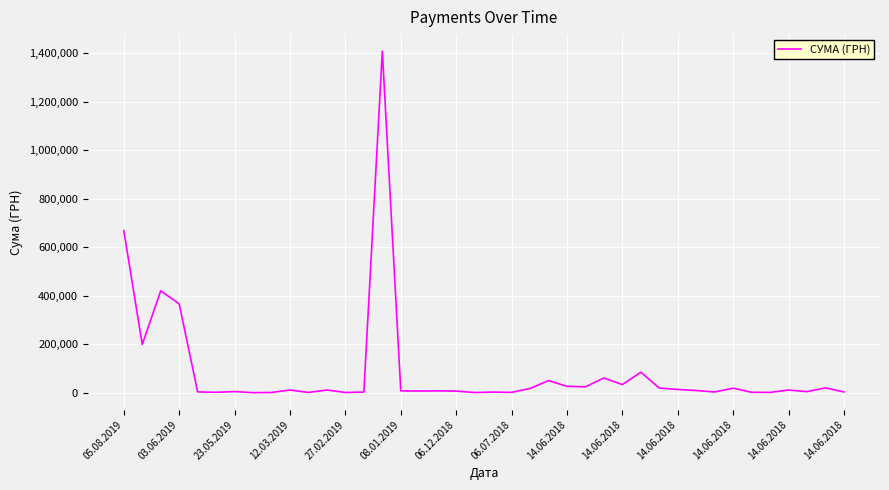

What is the difference between the maximum and minimum values?

1407786.2